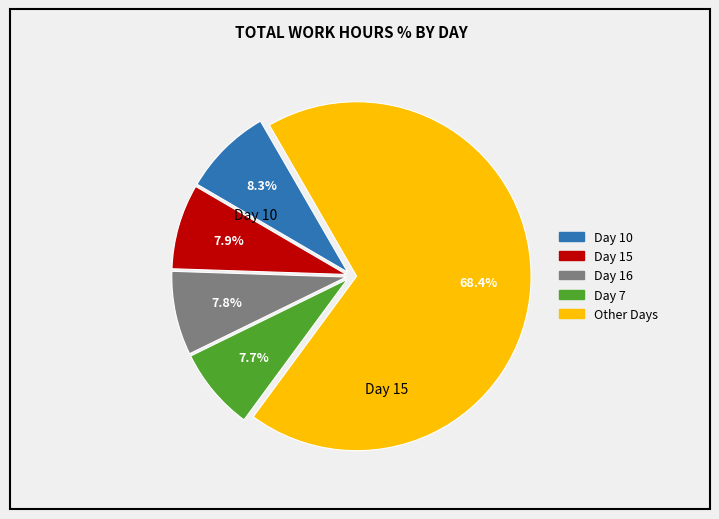

How many segments does this pie chart have?

5